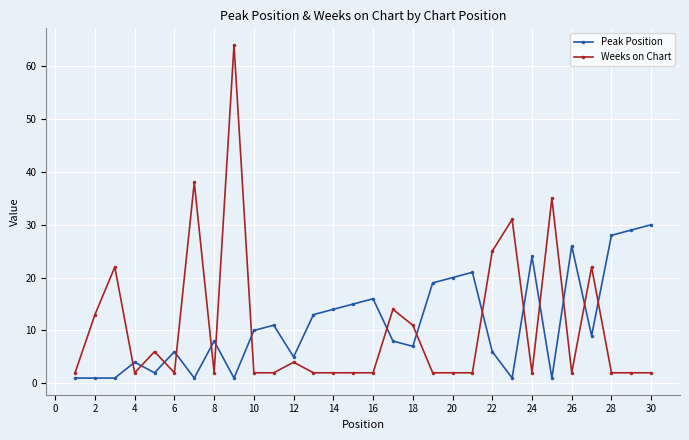

What is the value of the Peak Position point at the 21st from the left?

21